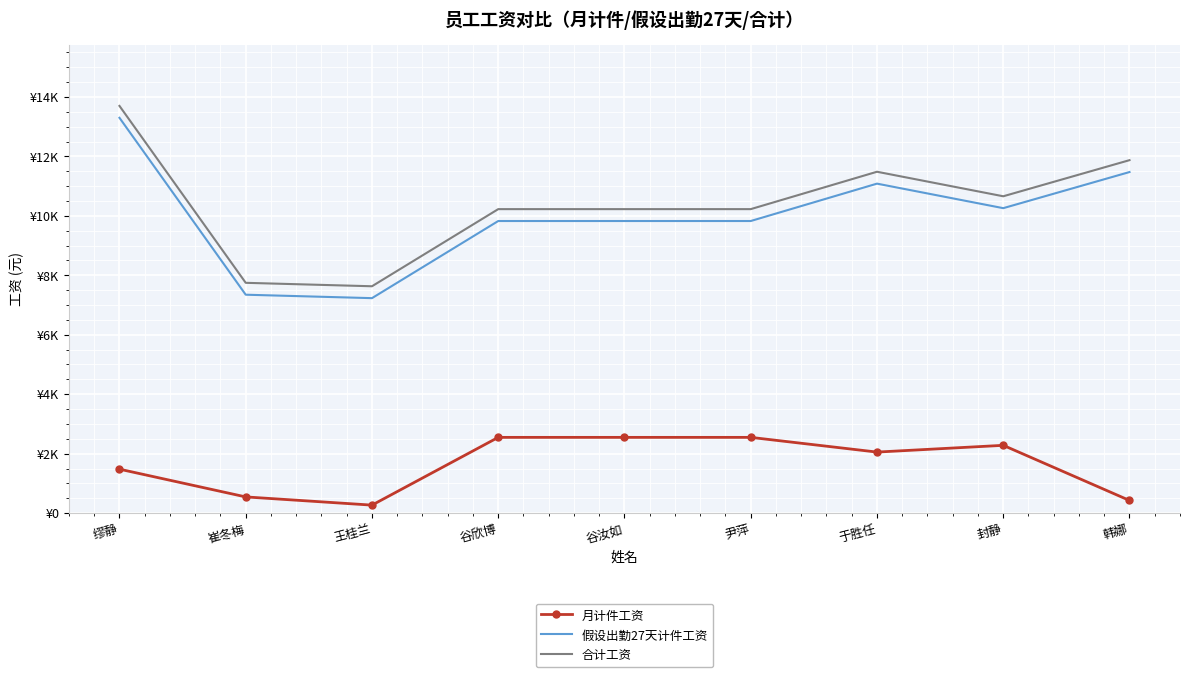

True or false: 合计工资 has more than 0 interior local peaks.

True